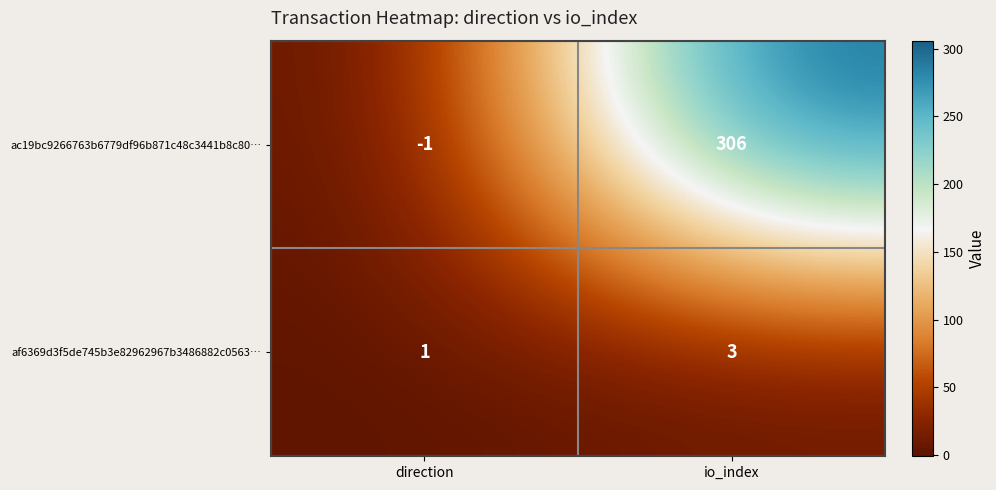

What is the sum of all af6369d3f5de745b3e82962967b3486882c0563… values?

4